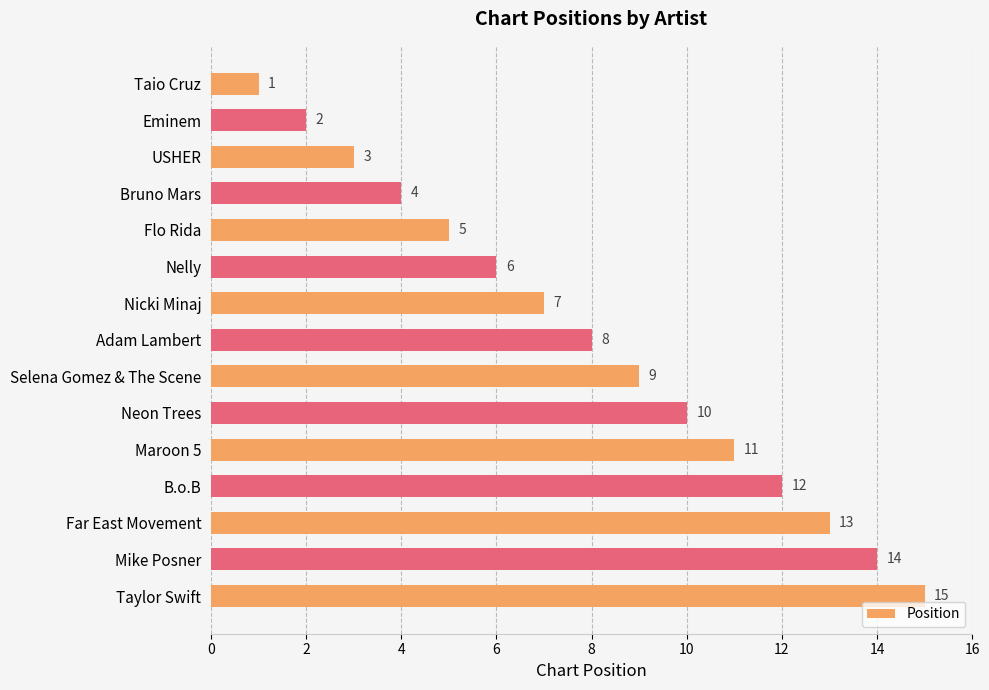

Approximately how many times larger is the value at Flo Rida compared to Far East Movement?

0.4